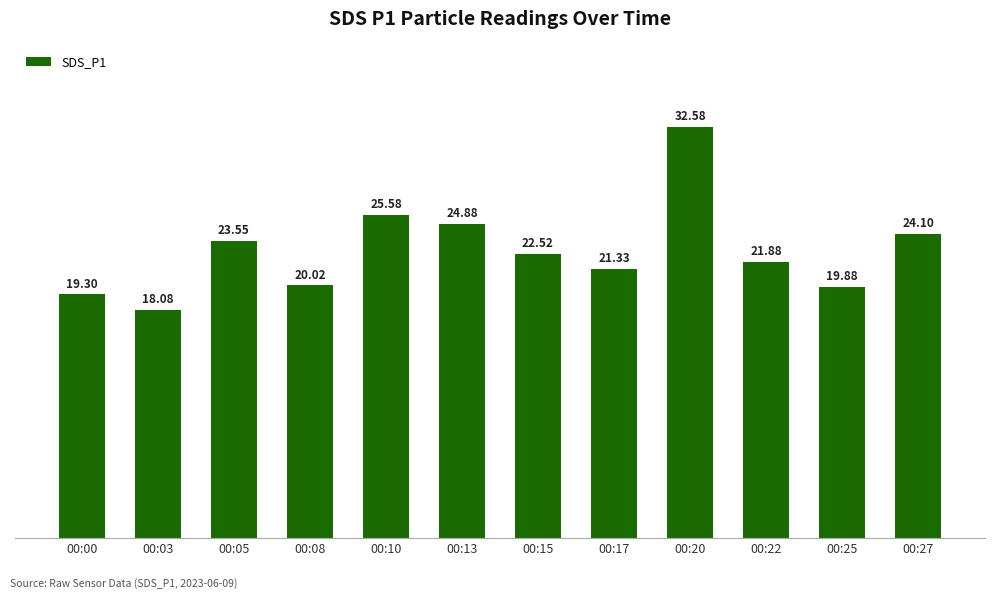

Reading left to right, transcribe all the data shown in this chart.

19.3	18.1	23.6	20.0	25.6	24.9	22.5	21.3	32.6	21.9	19.9	24.1